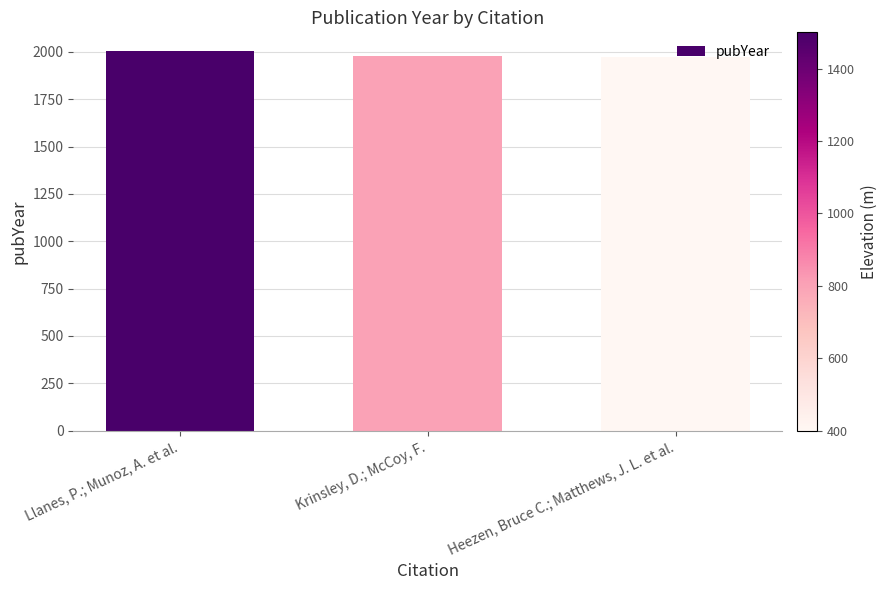

What is the approximate value at Heezen, Bruce C.; Matthews, J. L. et al.?

1973